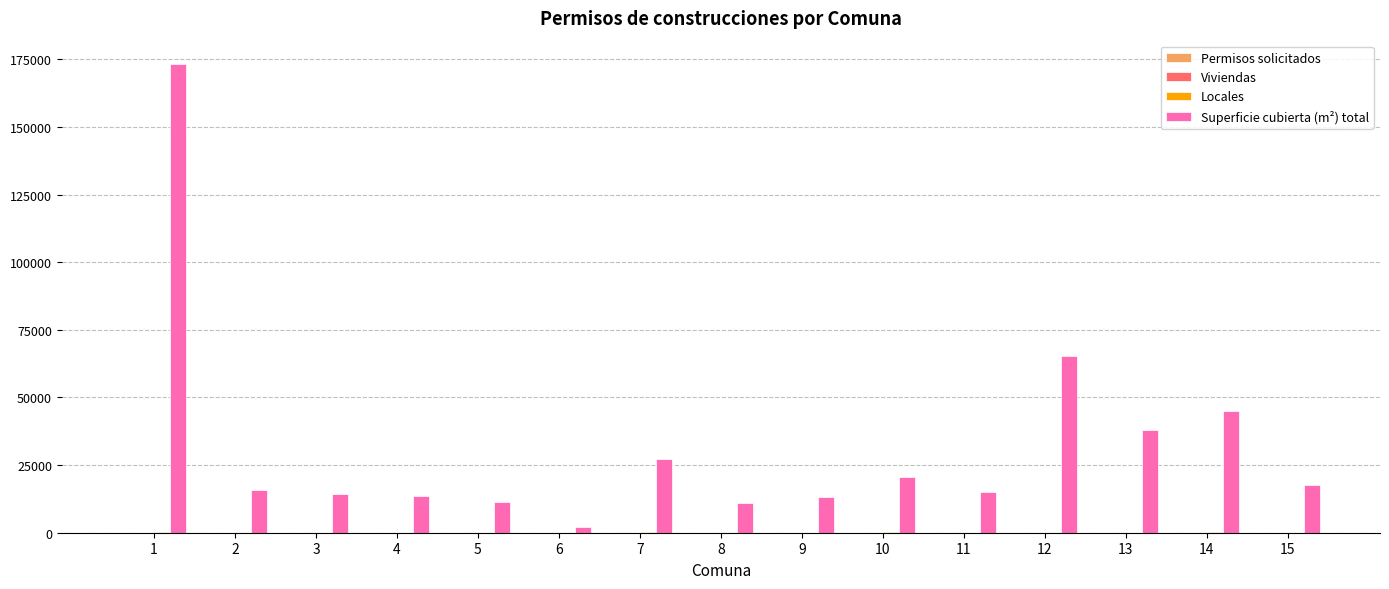

What is the maximum value shown in the chart?

173214